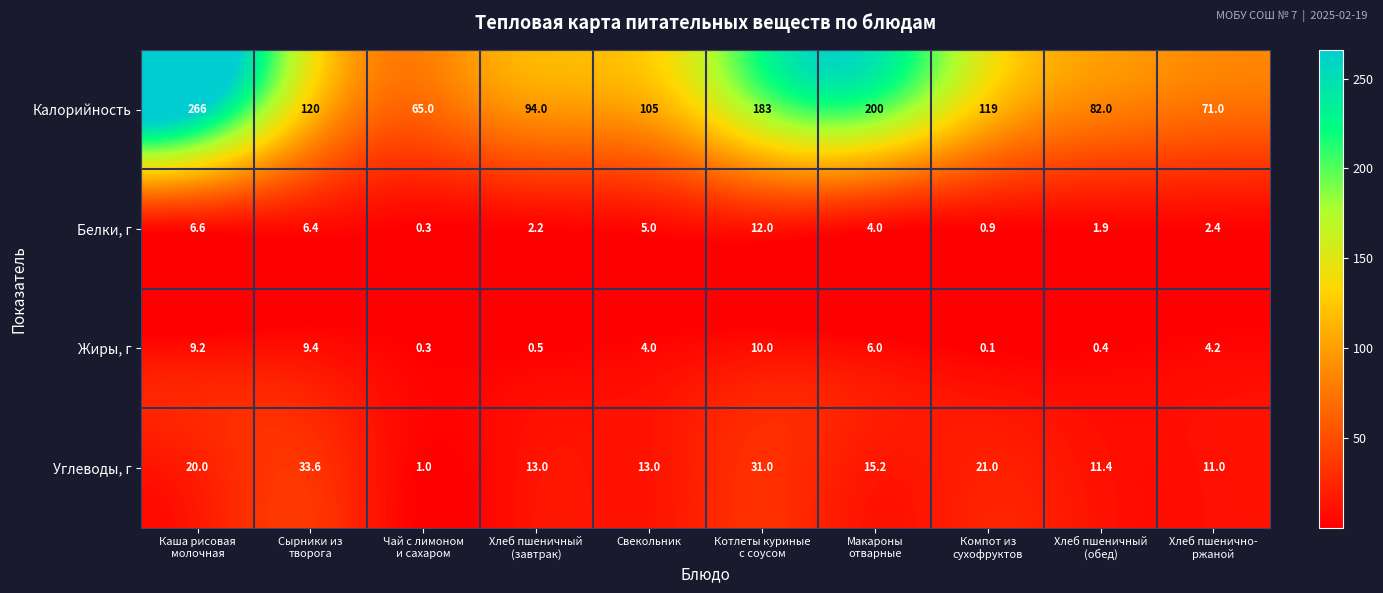

What is the difference between the maximum and minimum values in the Углеводы, г series?

32.6